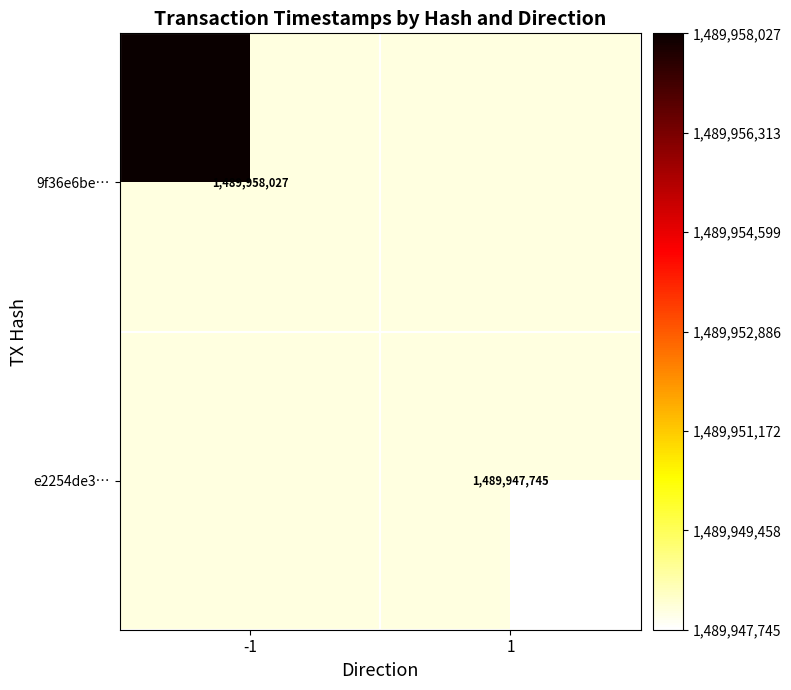

Is the value of e2254de3… at 1 greater than the value of 9f36e6be… at -1?

No